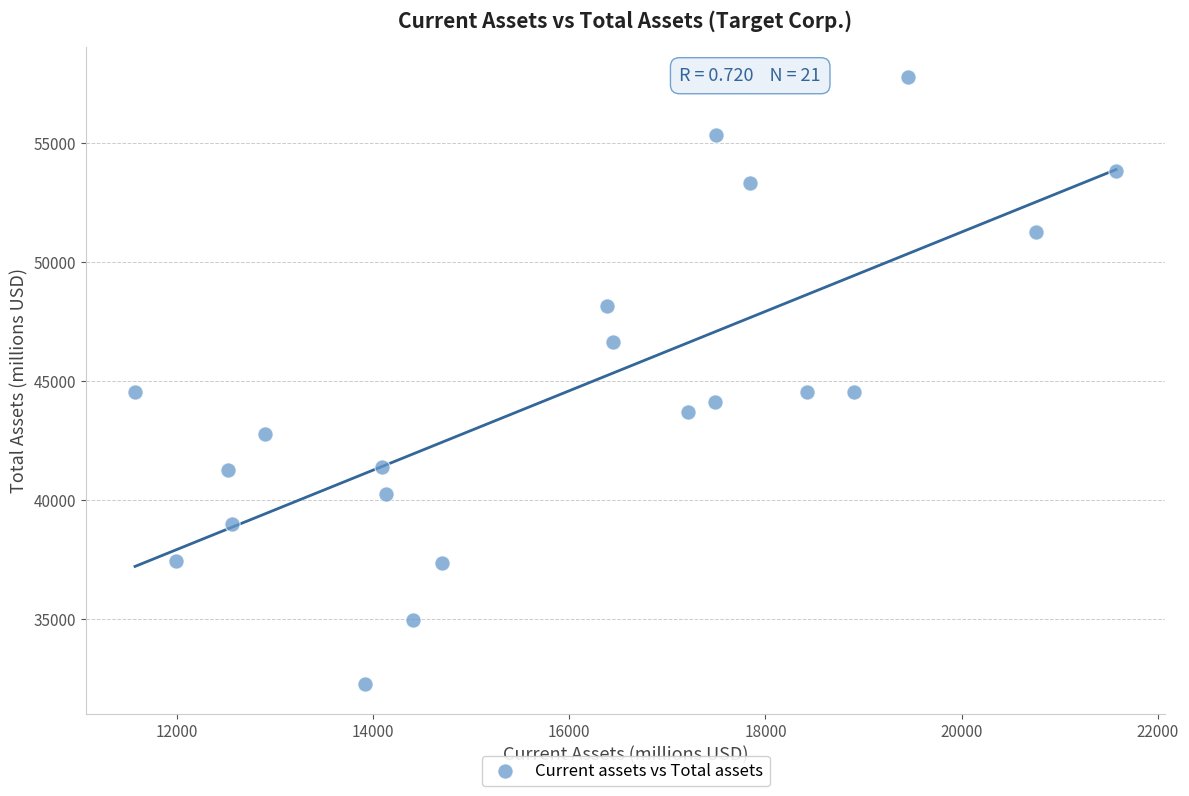

What is the range of Y values (max minus min)?

25476